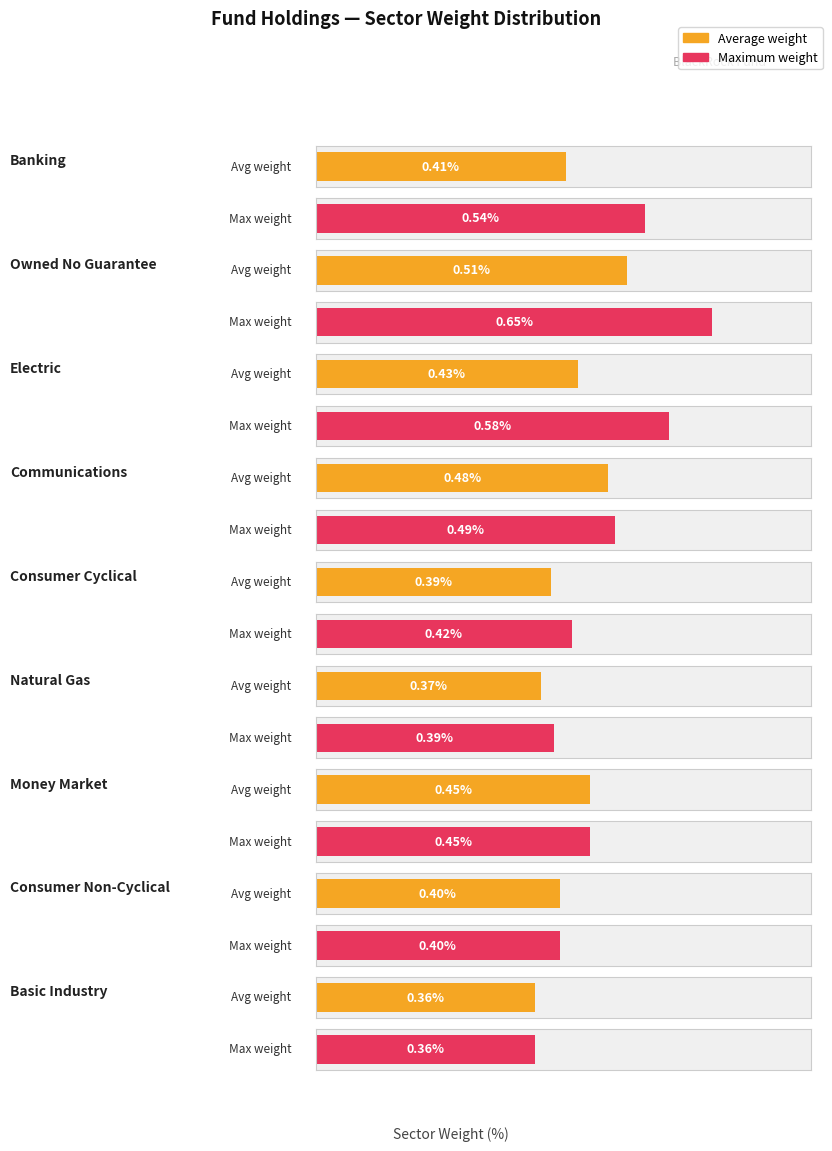

The value of Maximum utilization at Electric is 0.2. True or false?

False